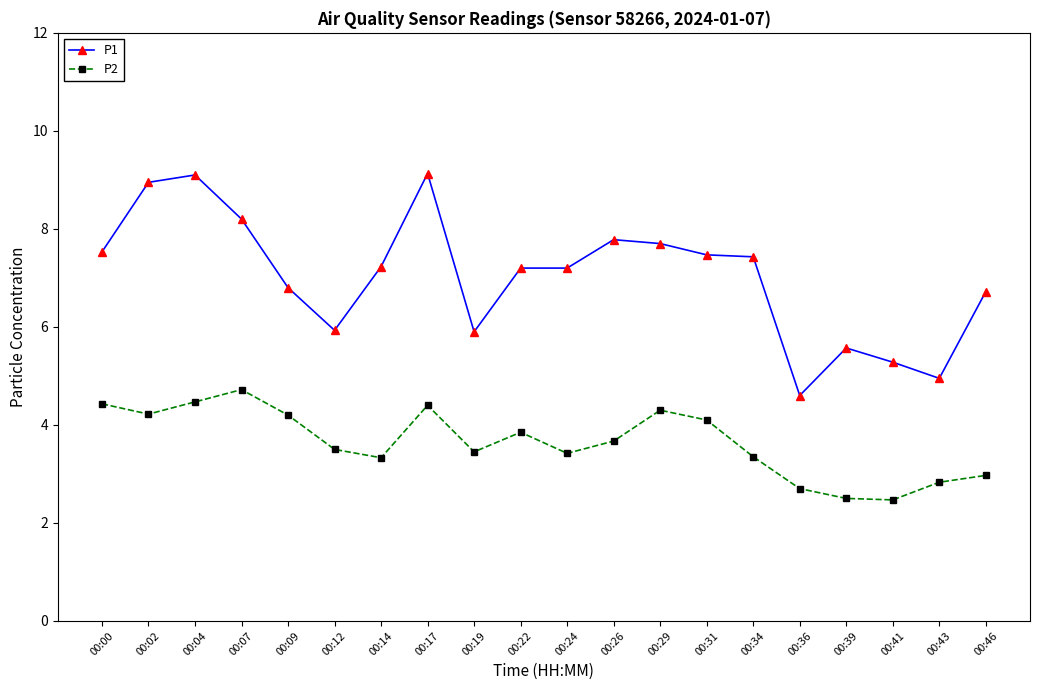

How many values in the P1 series are below 7?

8